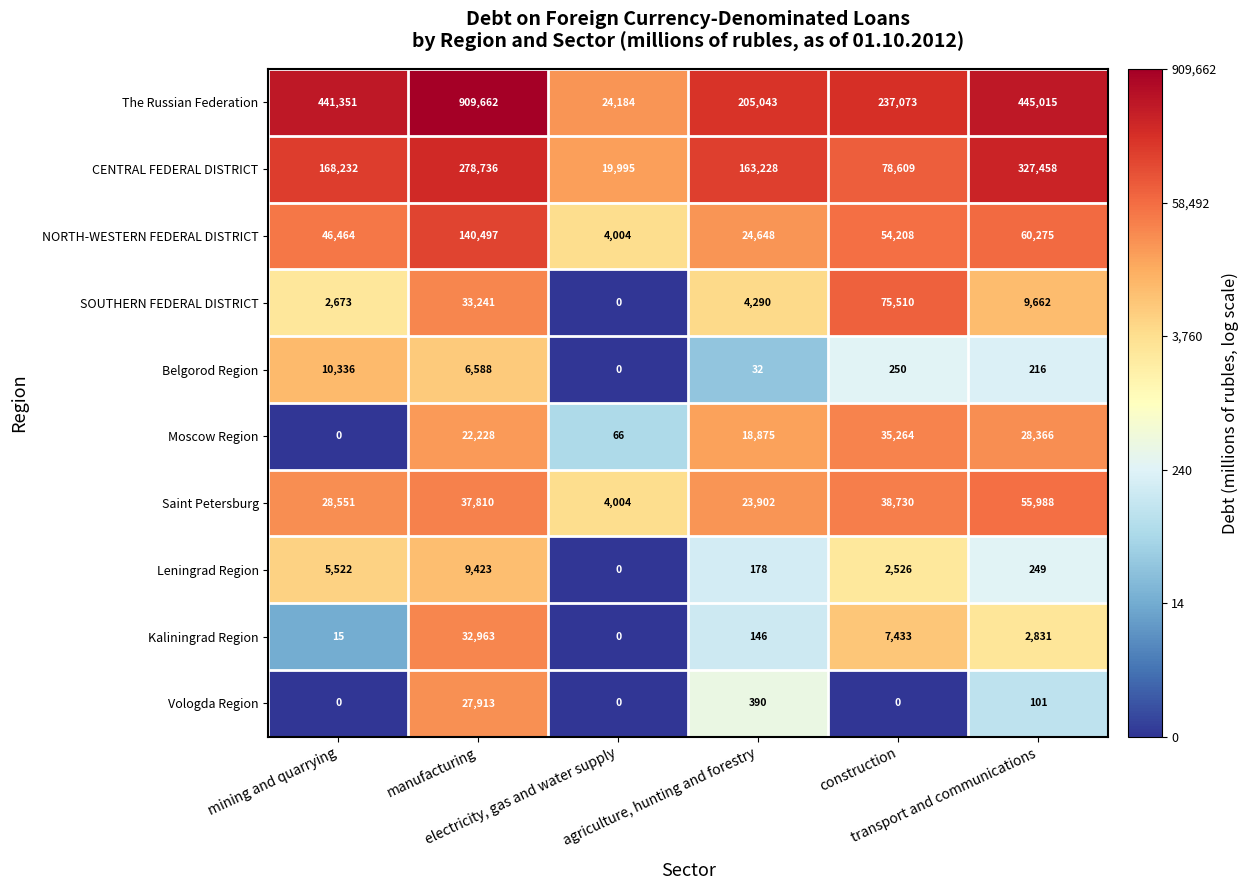

Which series has the largest range (max minus min)?

The Russian Federation